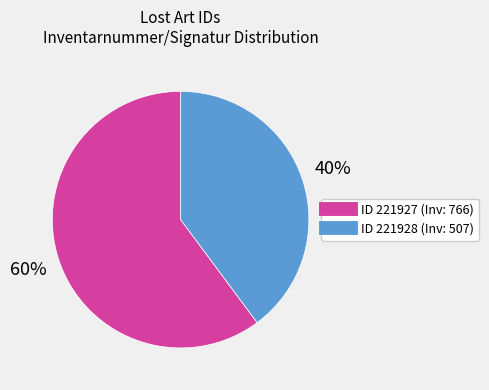

Count the number of slices in the pie.

2